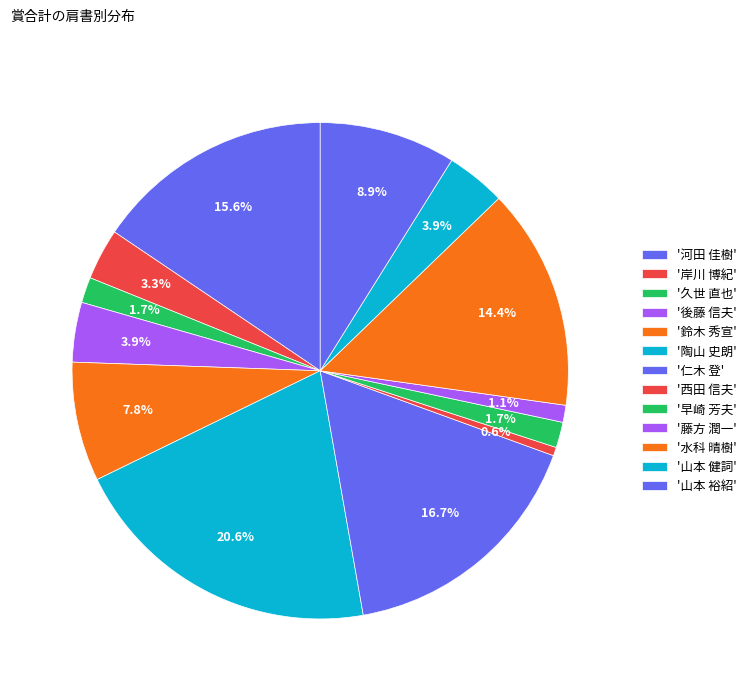

How many segments does this pie chart have?

13